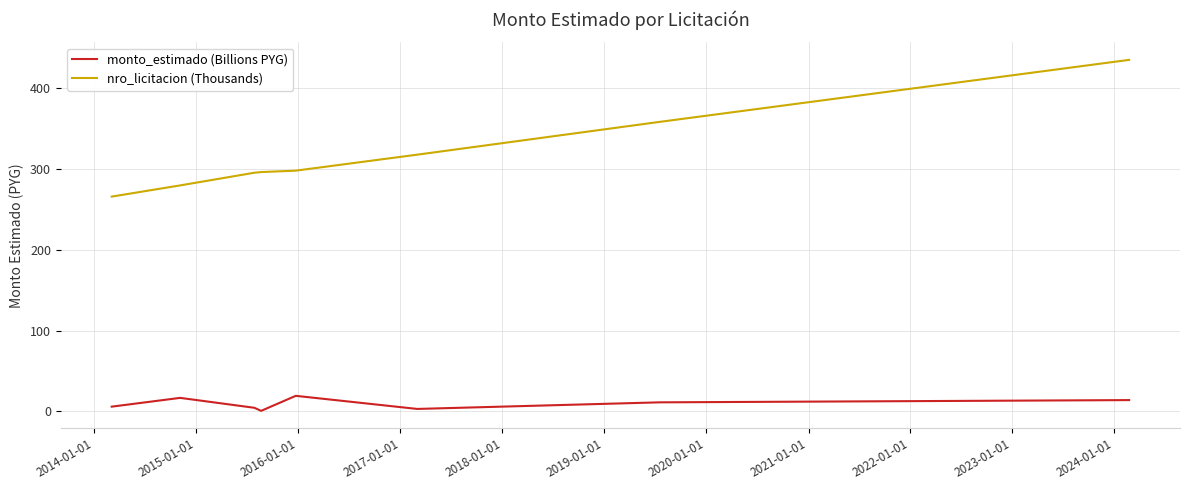

What is the maximum value shown in the chart?

435.4